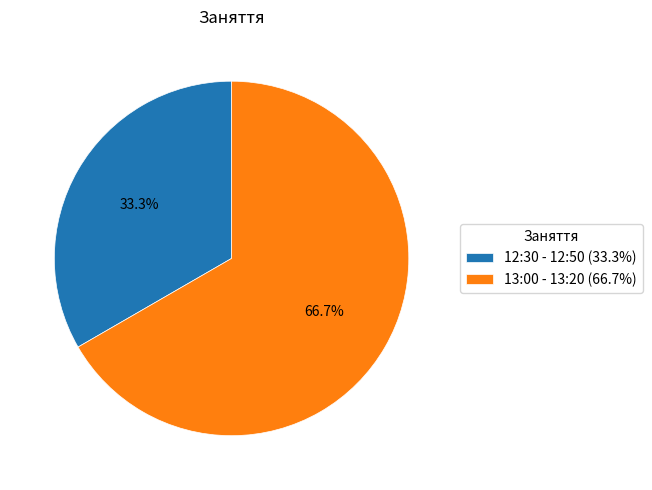

Which slice is the smallest?

12:30 - 12:50